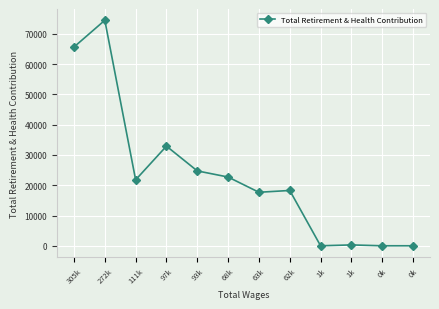

Where does the data first go above 21782?

305k